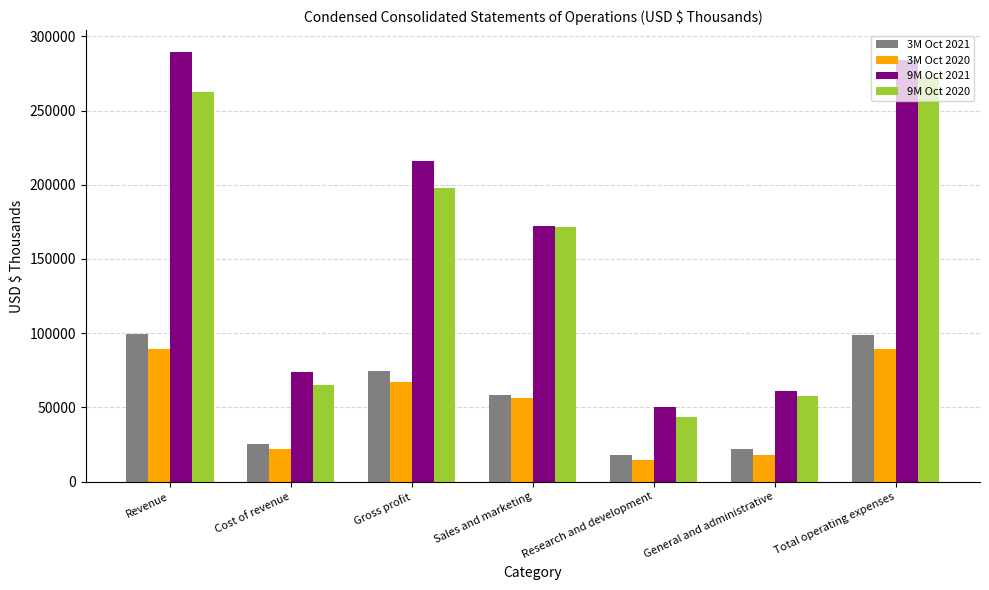

At how many categories does at least one series exceed 279321?

2